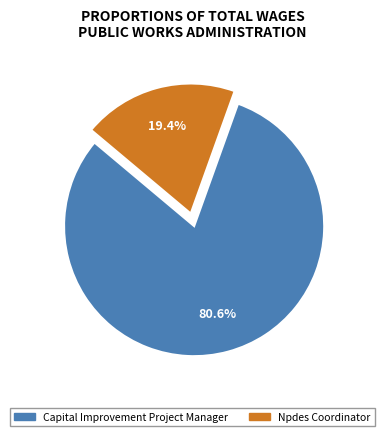

What is the largest slice in the pie chart?

Capital Improvement Project Manager